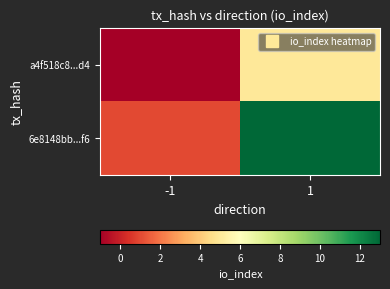

What is the spread (max minus min) of values at -1?

2